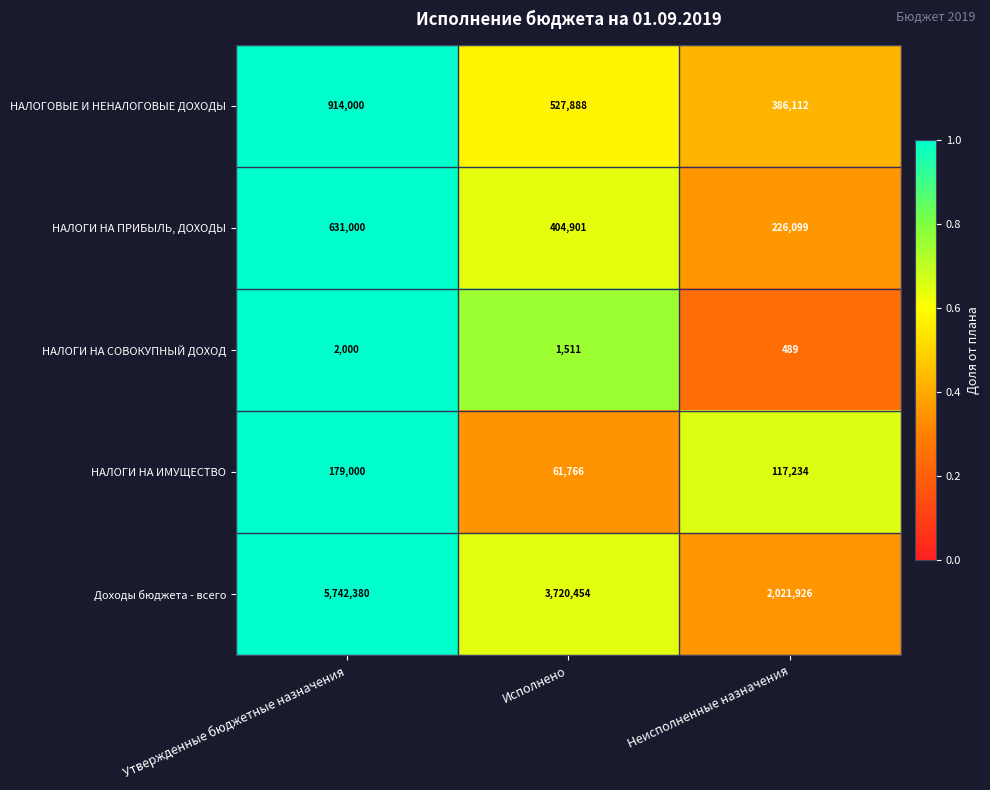

What is the approximate value of НАЛОГИ НА СОВОКУПНЫЙ ДОХОД at Исполнено, to the nearest 10?

1510